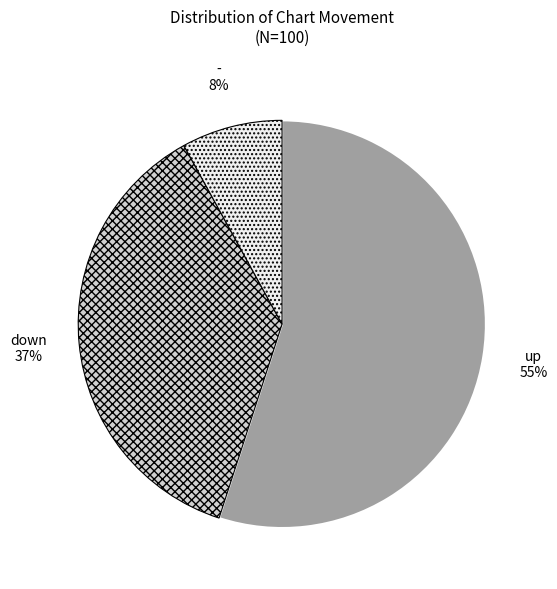

To the nearest percent, what is the difference between the largest and smallest slice percentages?

47%